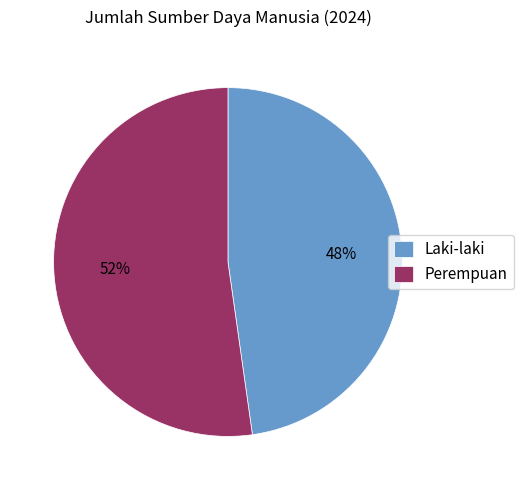

Which category has the smallest portion of the pie?

Laki-laki